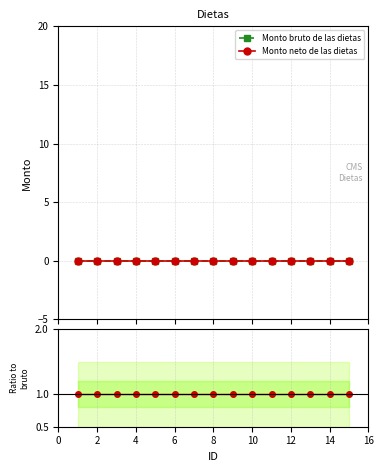

True or false: Monto neto de las dietas and Monto bruto de las dietas cross at least once.

False